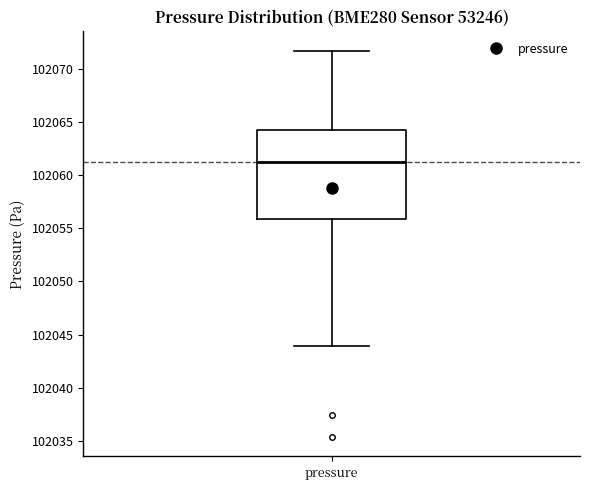

Where does the median line of the box for pressure sit on the y-axis? The values are not printed on the chart, so give them approximately, as read against the axis.

102061.0